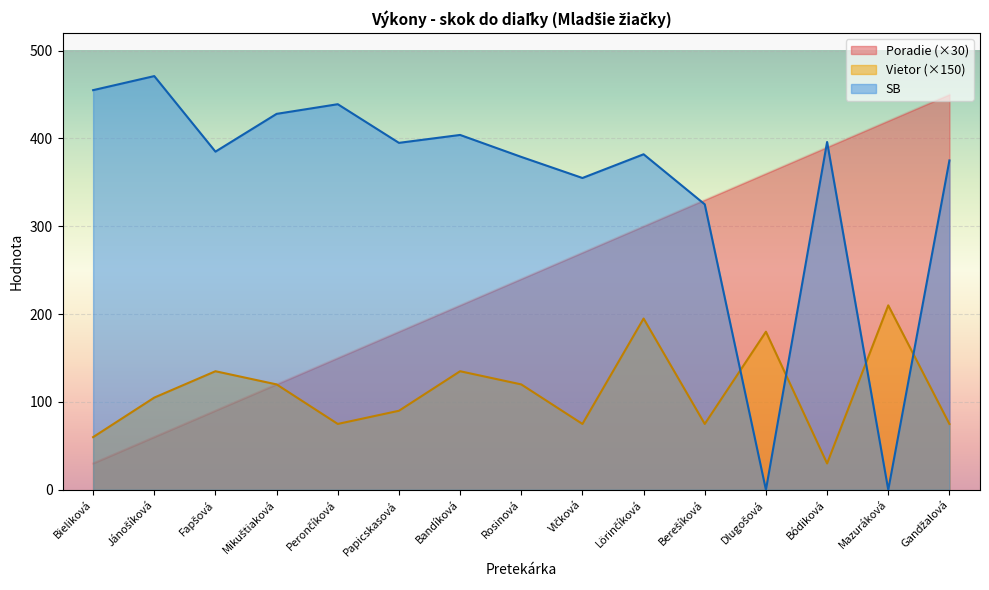

How many values in the Poradie series are below 240?

7